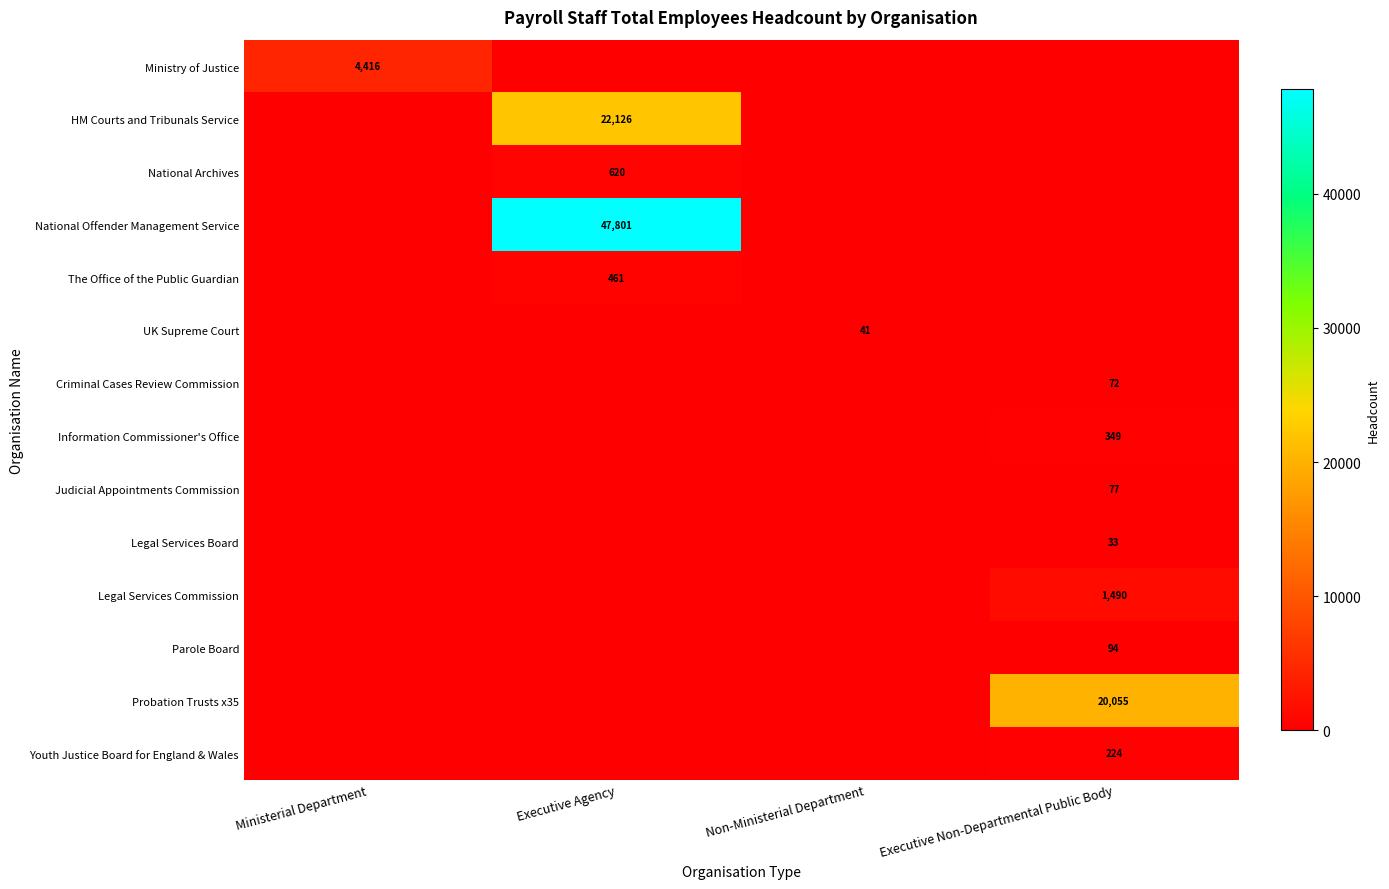

The Youth Justice Board for England & Wales series shows 51 at Executive Non-Departmental Public Body. True or false?

False